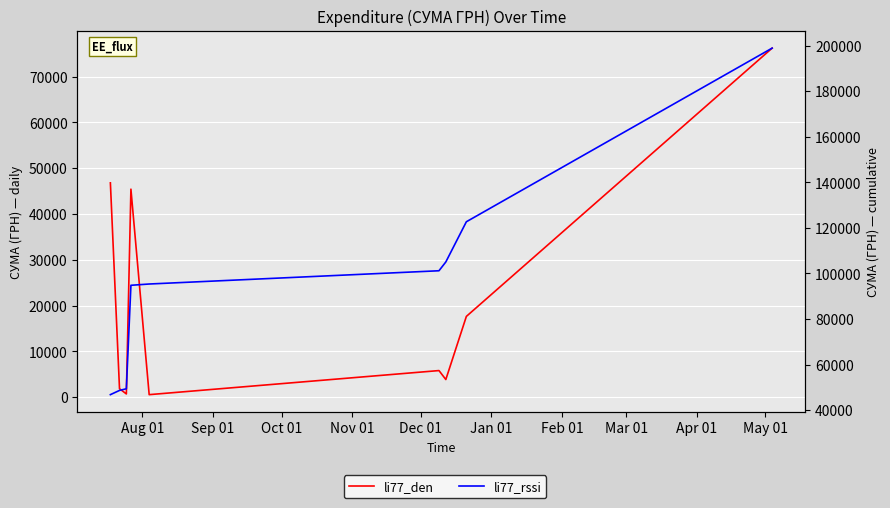

What is the approximate value of li77_den at Sep 01?

1857.2